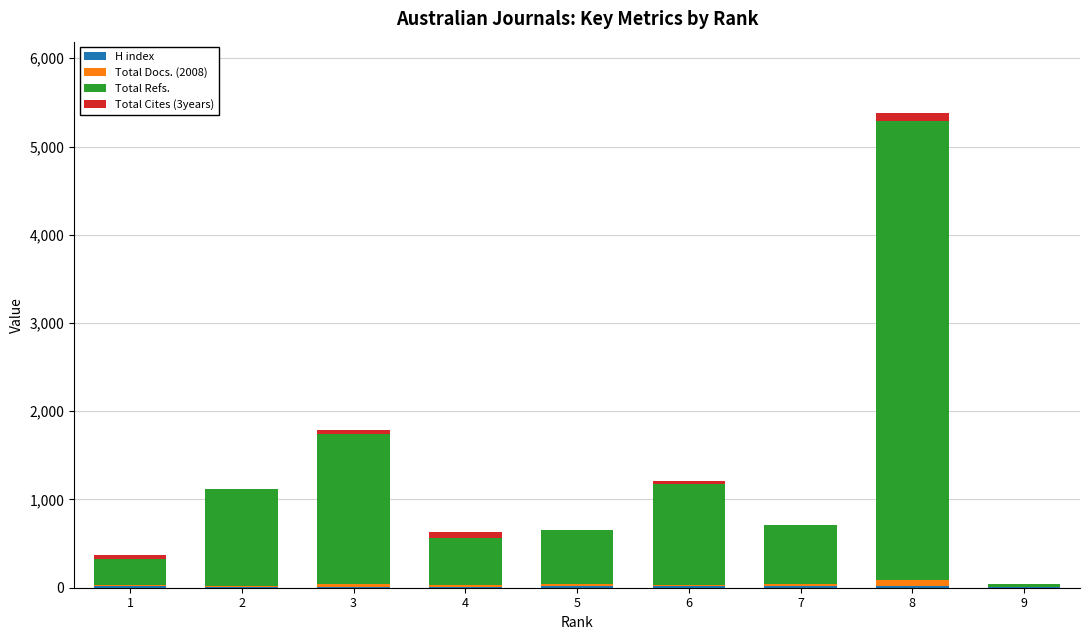

How many categories are shown in the chart?

9